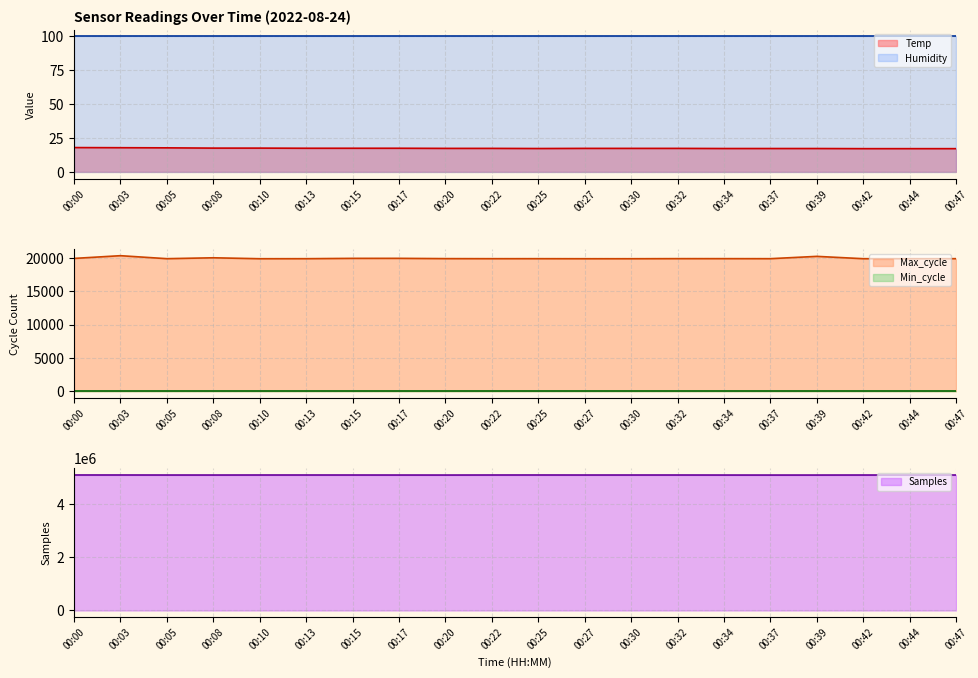

What is the total value across all series at 00:32?

5113567.3